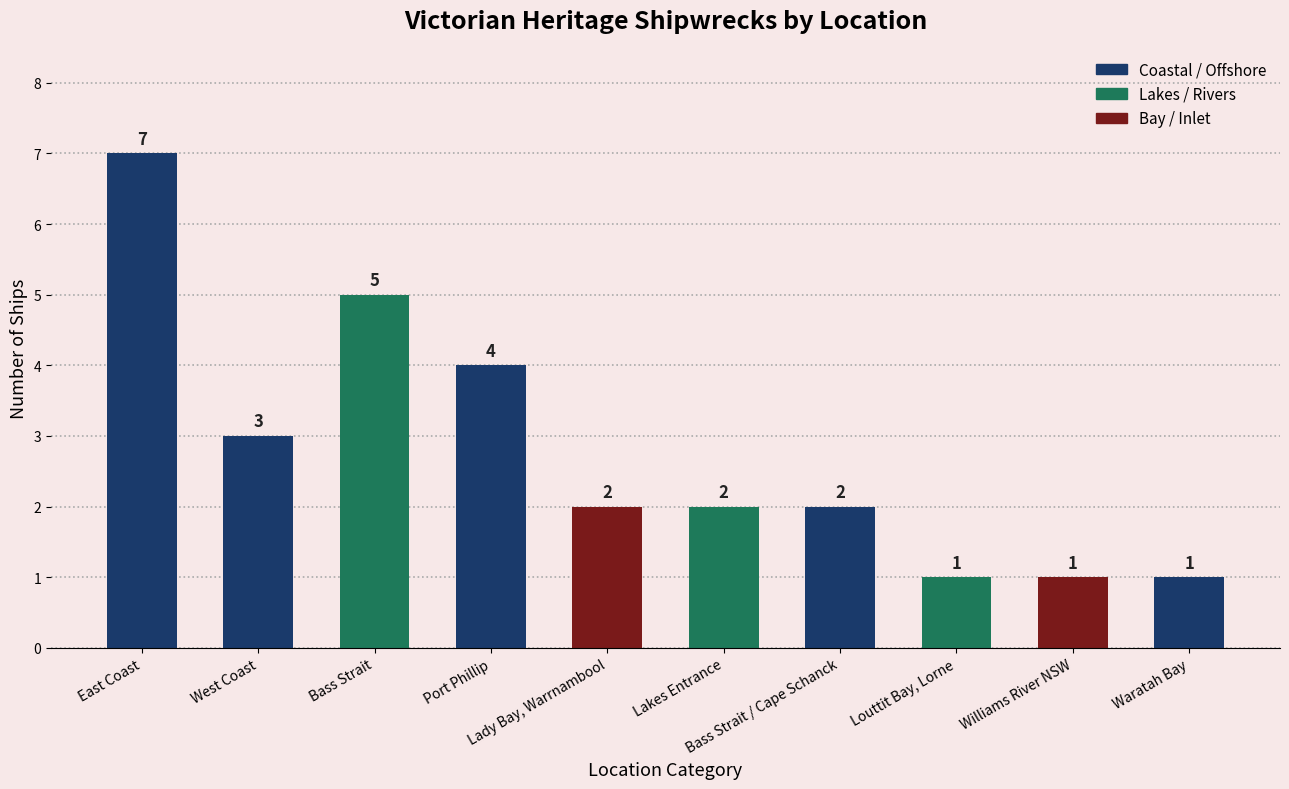

What is the sum of the values at Bass Strait and Lakes Entrance?

7